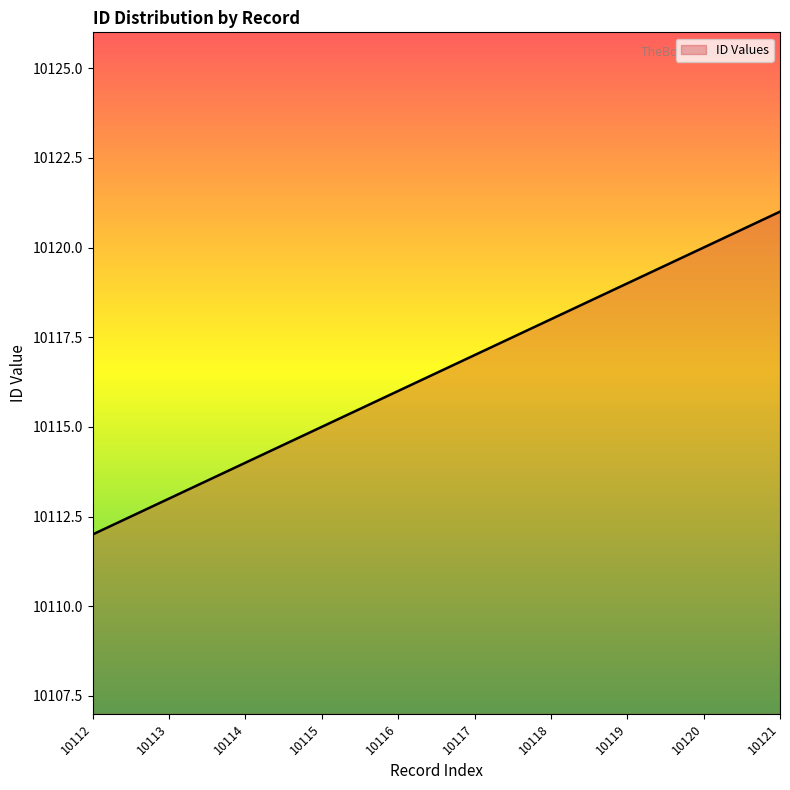

What is the difference between the values at 10112 and 10115?

3